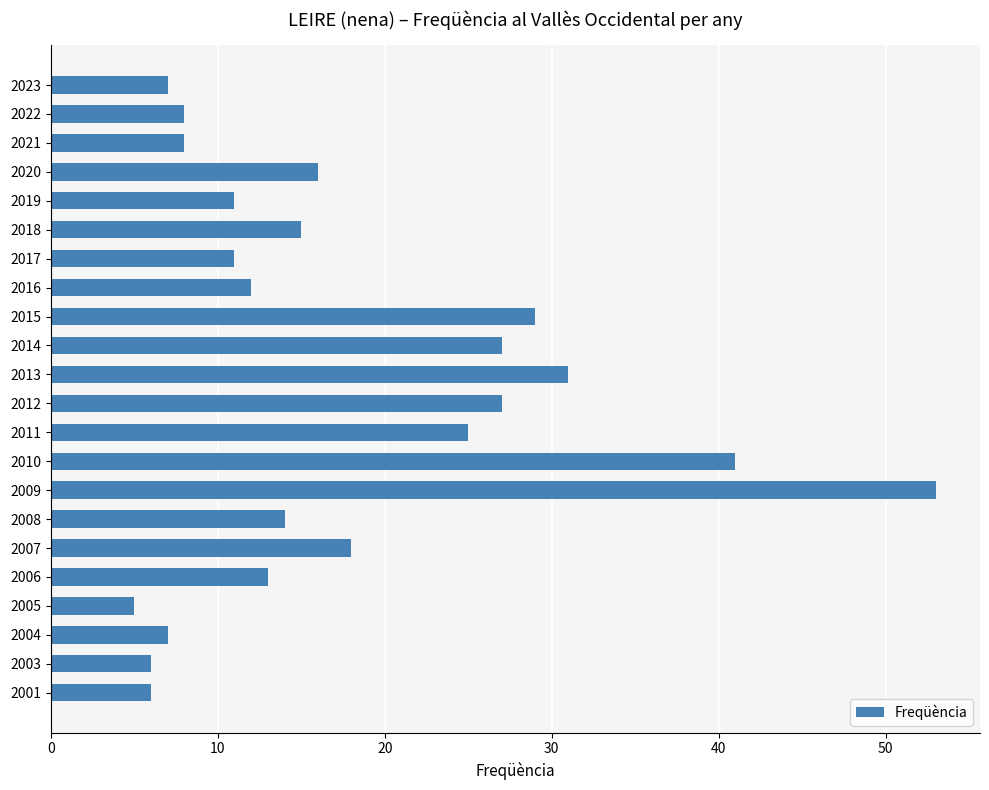

What is the minimum value shown in the chart?

5